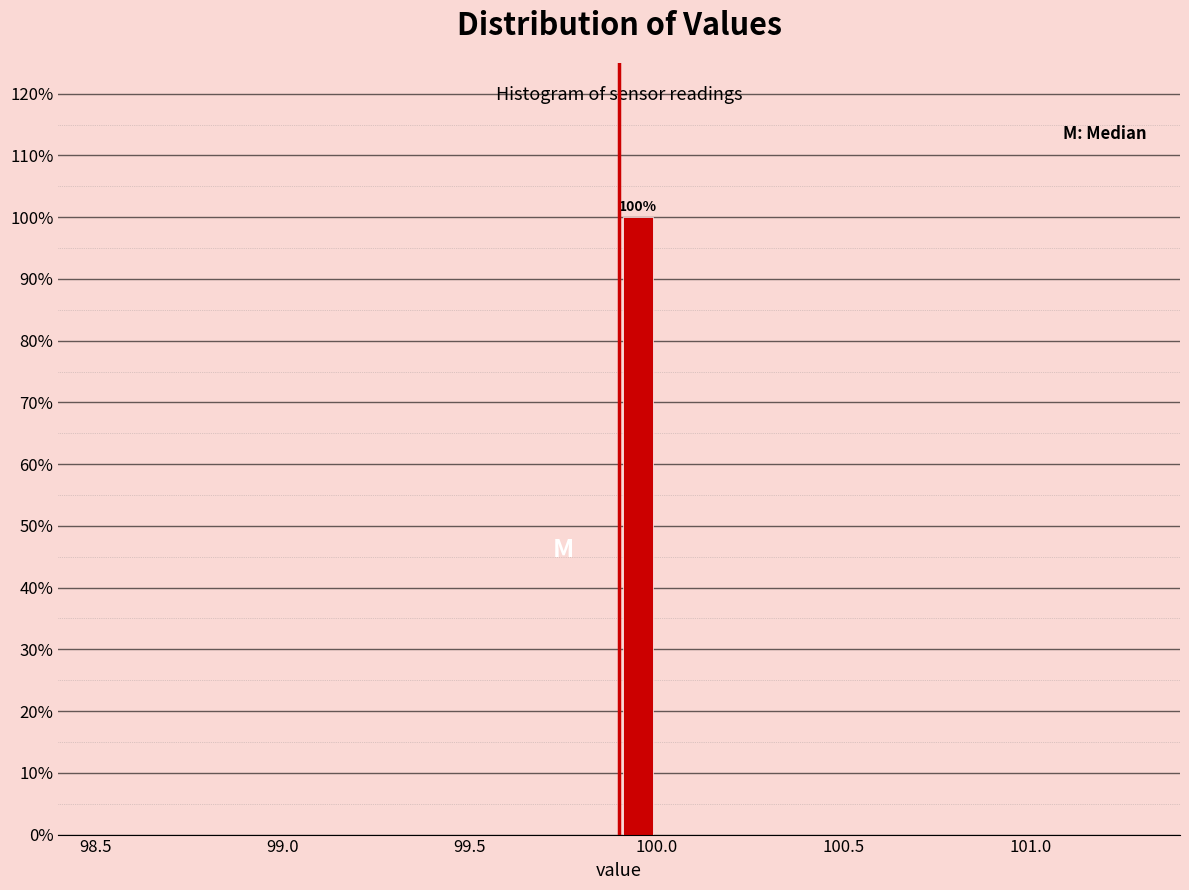

Read against the x-axis, roughly where is the centre of the tallest bar?

99.95